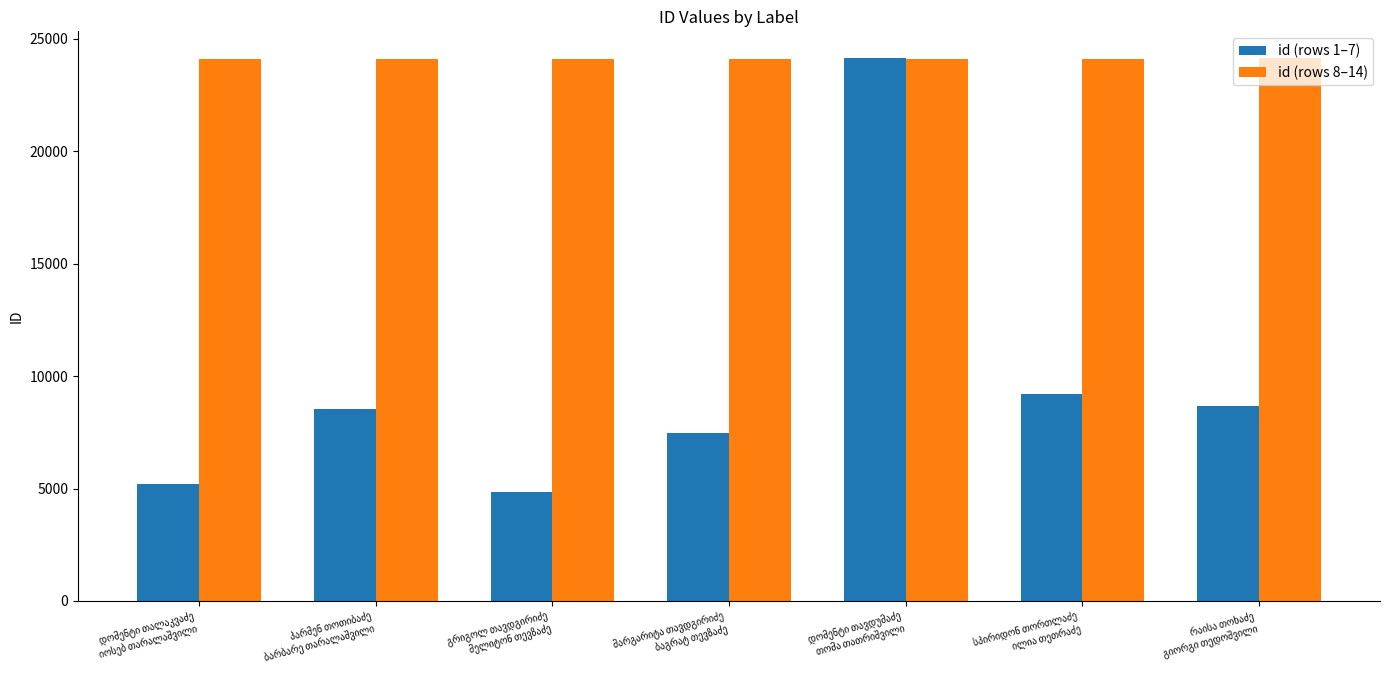

What is the lowest value of the id (rows 1–7) series?

4855